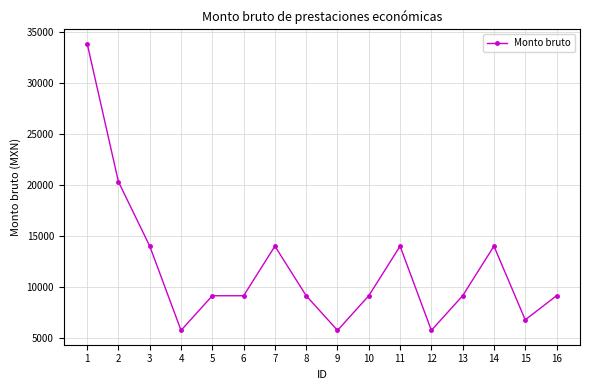

How many lines are shown in the chart?

1